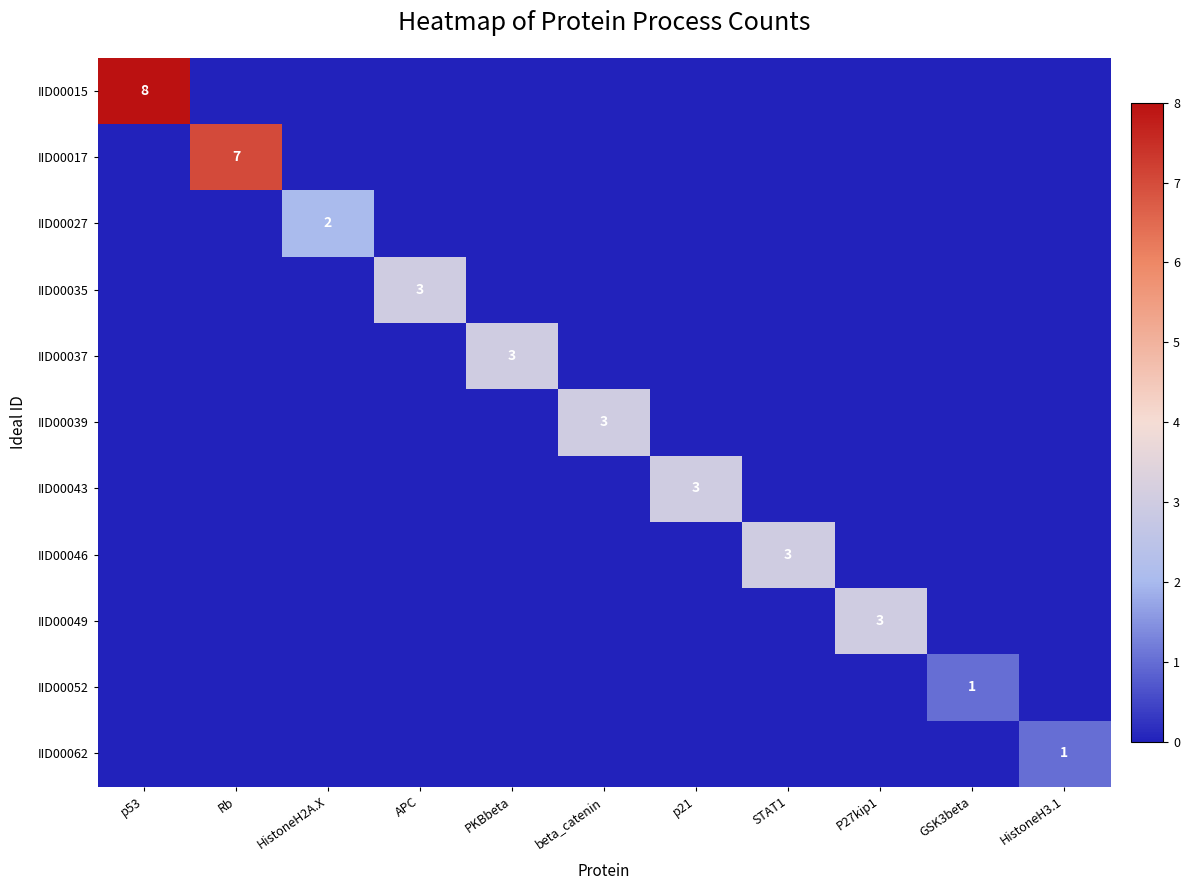

Which series changed the most between Rb and APC?

IID00017